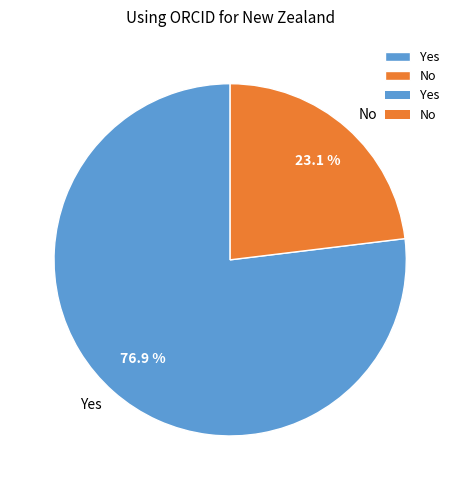

Approximately how many times larger is the value at Yes compared to No?

3.3